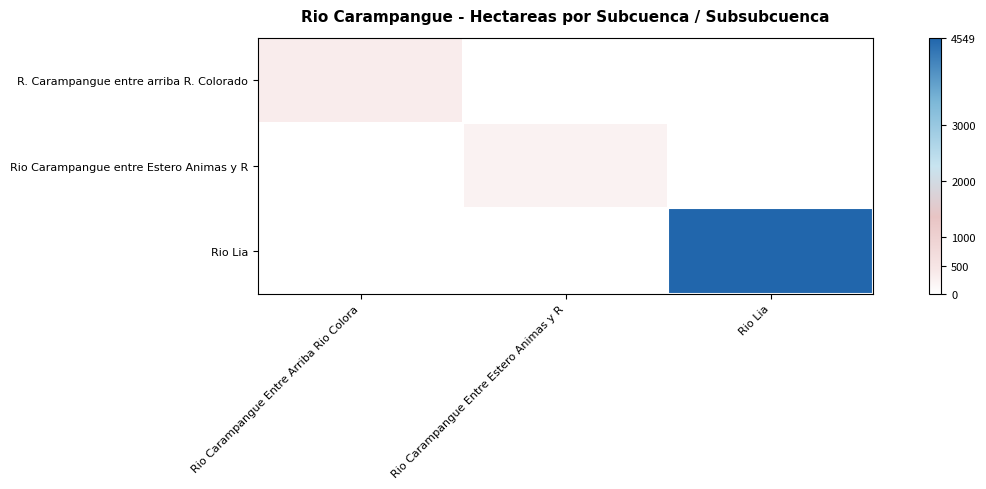

What is the total value across all series at Rio Carampangue Entre Arriba Rio Colora?

342.7